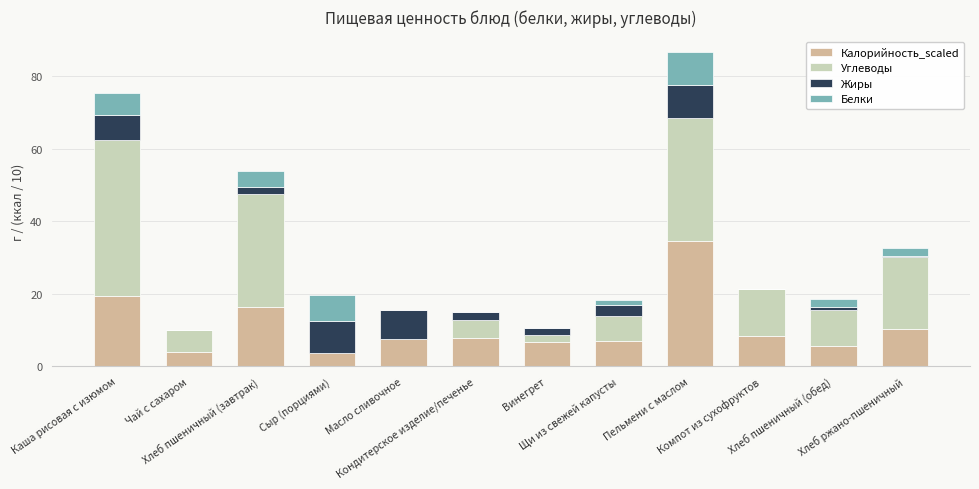

Does the chart contain stacked bars?

Yes